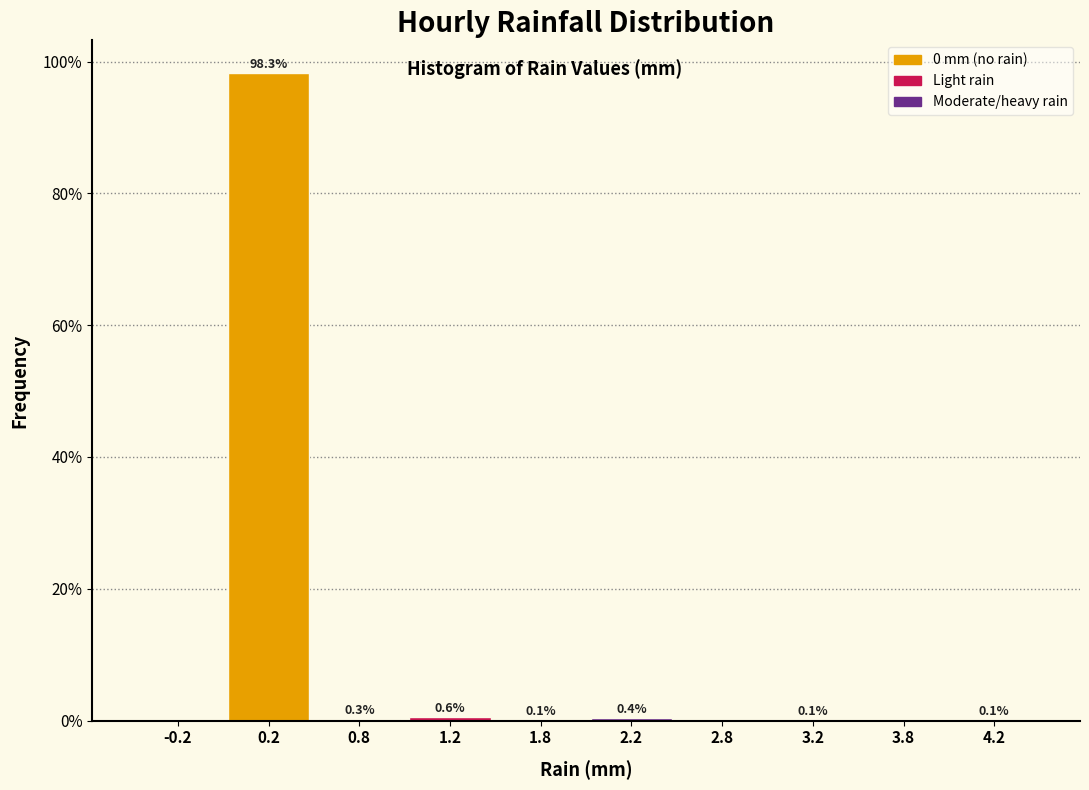

Over which range of the x-axis is the bar tallest?

0.0 to 0.5